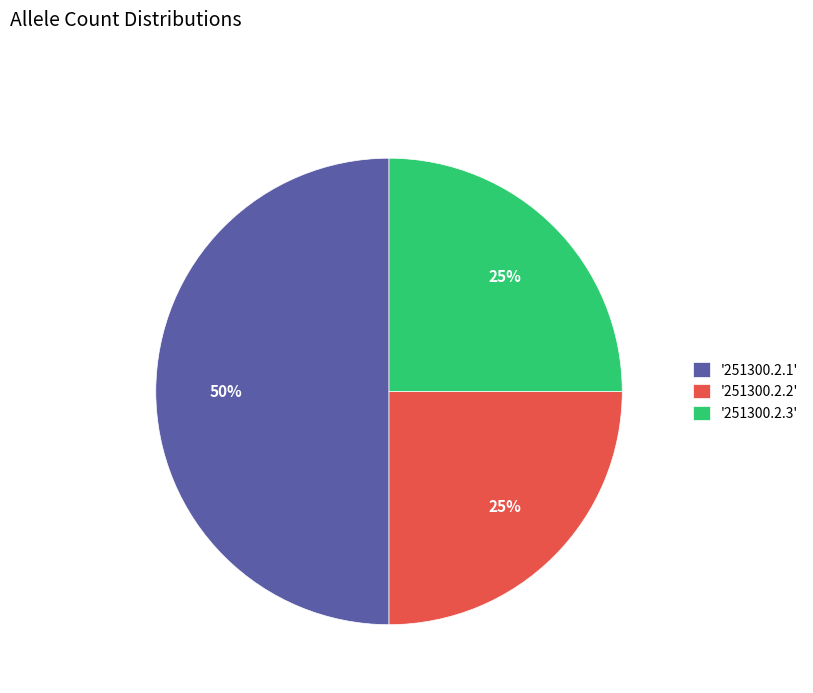

Between '251300.2.2' and '251300.2.1', which is larger?

'251300.2.1'